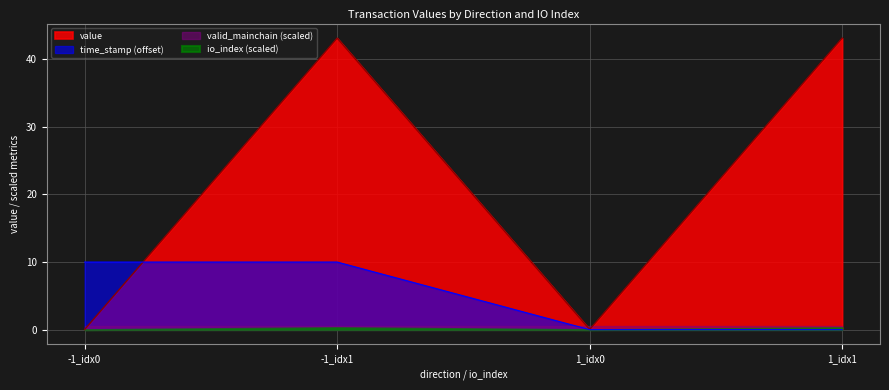

The value series shows 27.0 at 1_idx1. True or false?

False